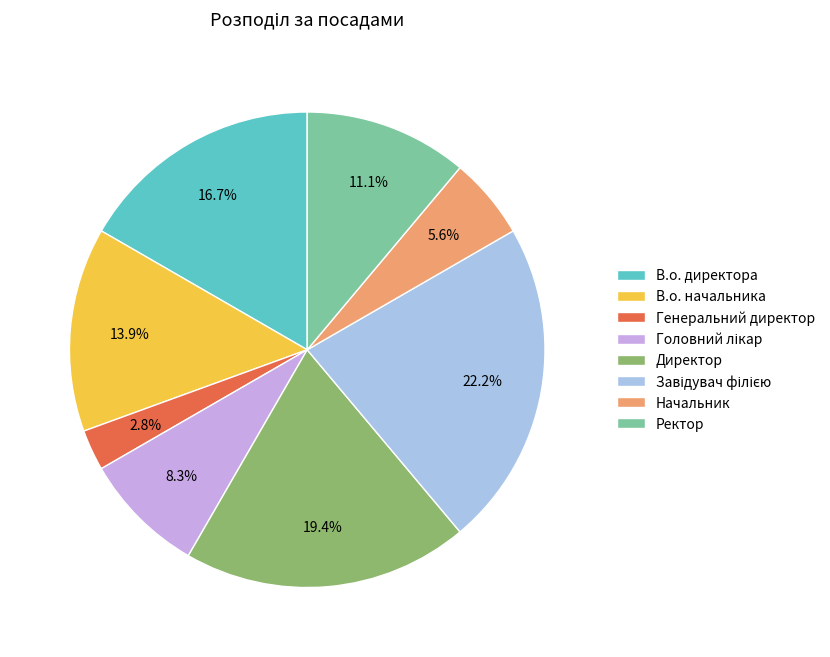

What is the smallest slice in the pie chart?

Генеральний директор